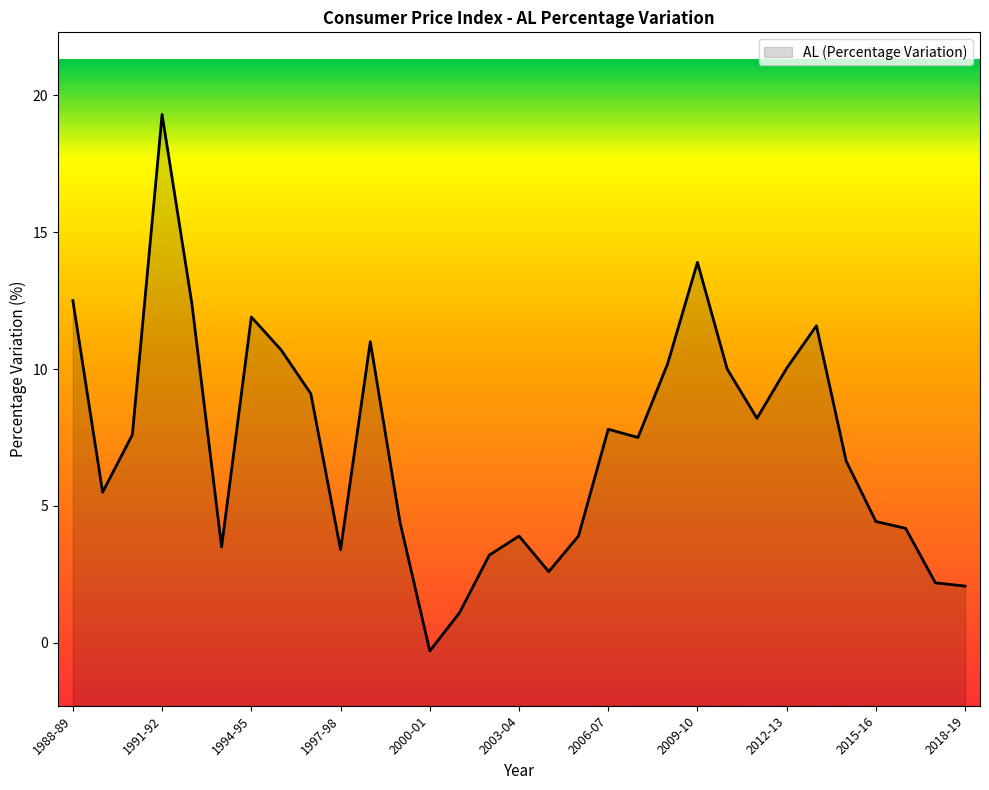

Reading left to right, list all the values displayed in this chart.

1988-89=12.5	1989-90=5.5	1990-91=7.6	1991-92=19.3	1992-93=12.4	1993-94=3.5	1994-95=11.9	1995-96=10.7	1996-97=9.1	1997-98=3.4	1998-99=11.0	1999-00=4.4	2000-01=-0.3	2001-02=1.1	2002-03=3.2	2003-04=3.9	2004-05=2.6	2005-06=3.9	2006-07=7.8	2007-08=7.5	2008-09=10.2	2009-10=13.9	2010-11=10.0	2011-12=8.2	2012-13=10.0	2013-14=11.6	2014-15=6.6	2015-16=4.4	2016-17=4.2	2017-18=2.2	2018-19=2.1